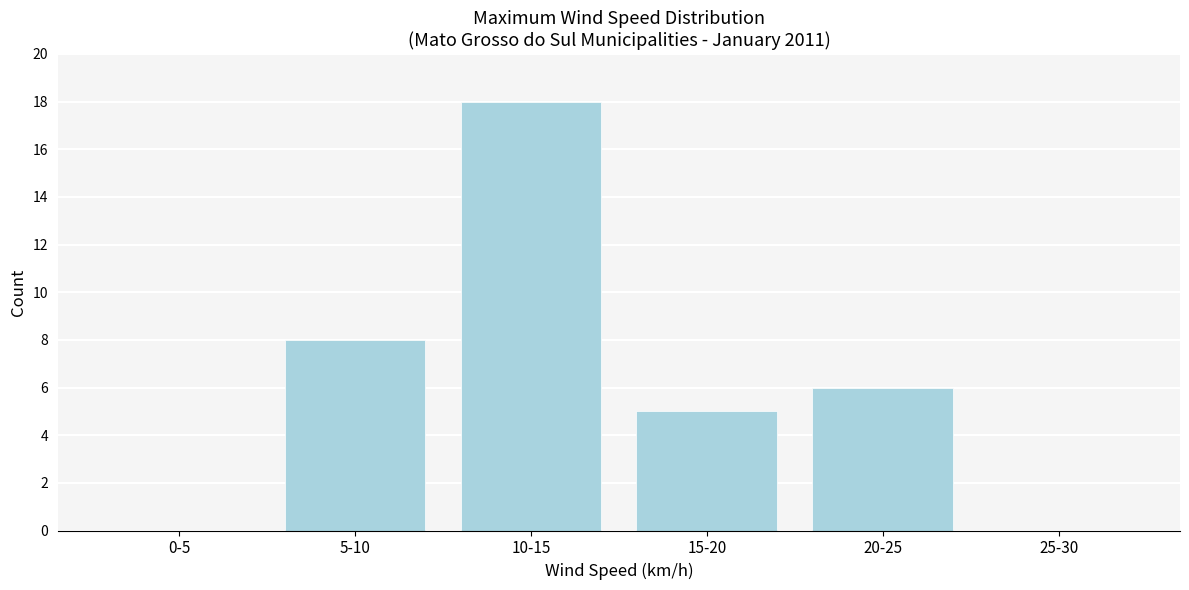

Reading left to right, transcribe all the data shown in this chart.

0-5=0	5-10=8	10-15=18	15-20=5	20-25=6	25-30=0